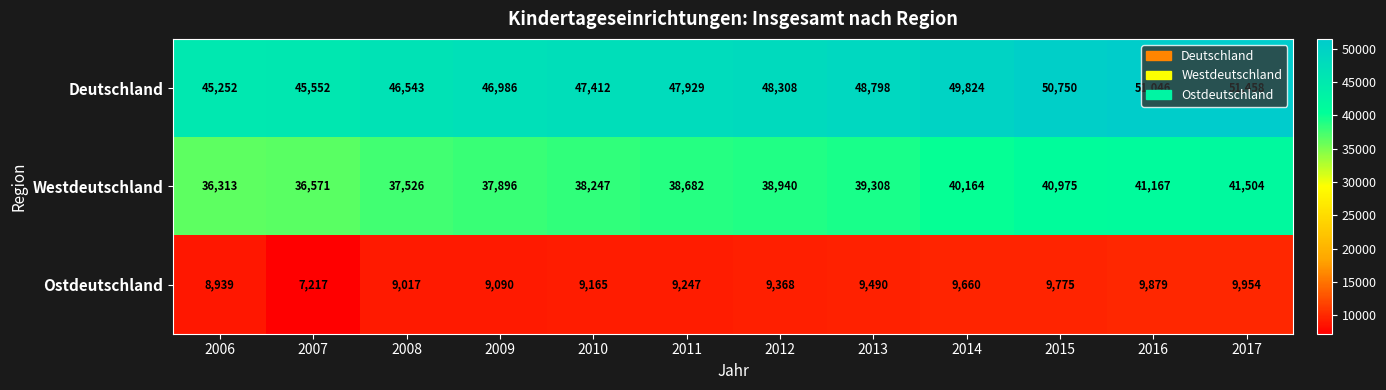

Rank the series by their average value, from lowest to highest.

Ostdeutschland, Westdeutschland, Deutschland